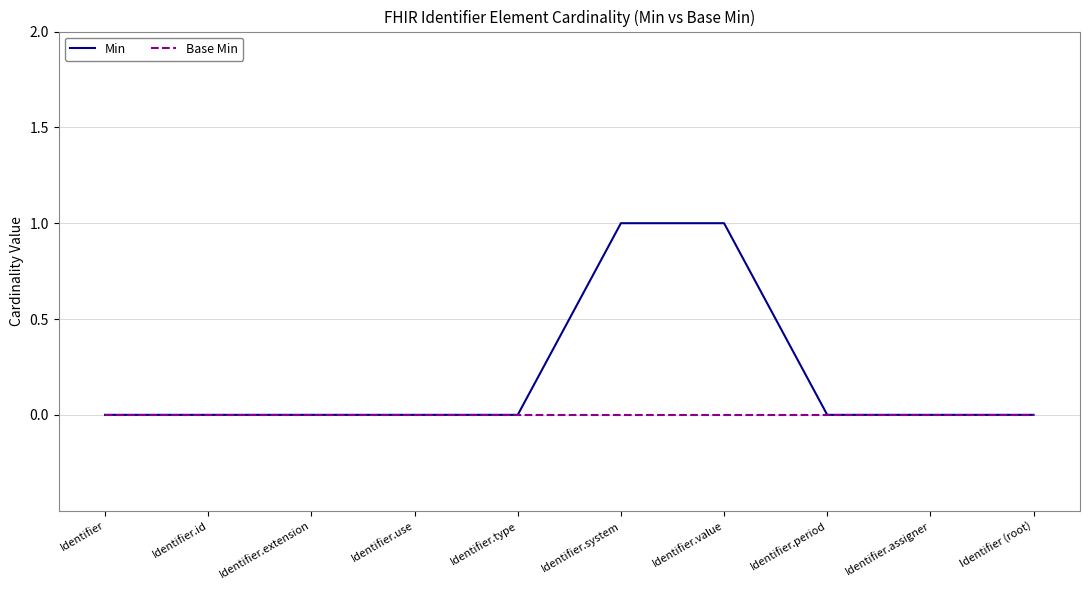

What position from the left is Identifier.extension?

3